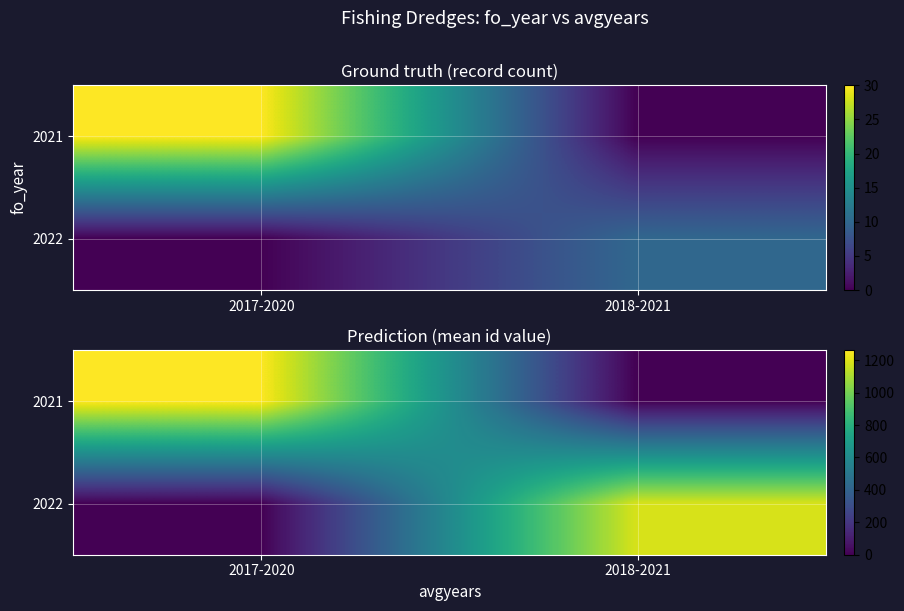

At which category is the sum across all series the highest?

2017-2020